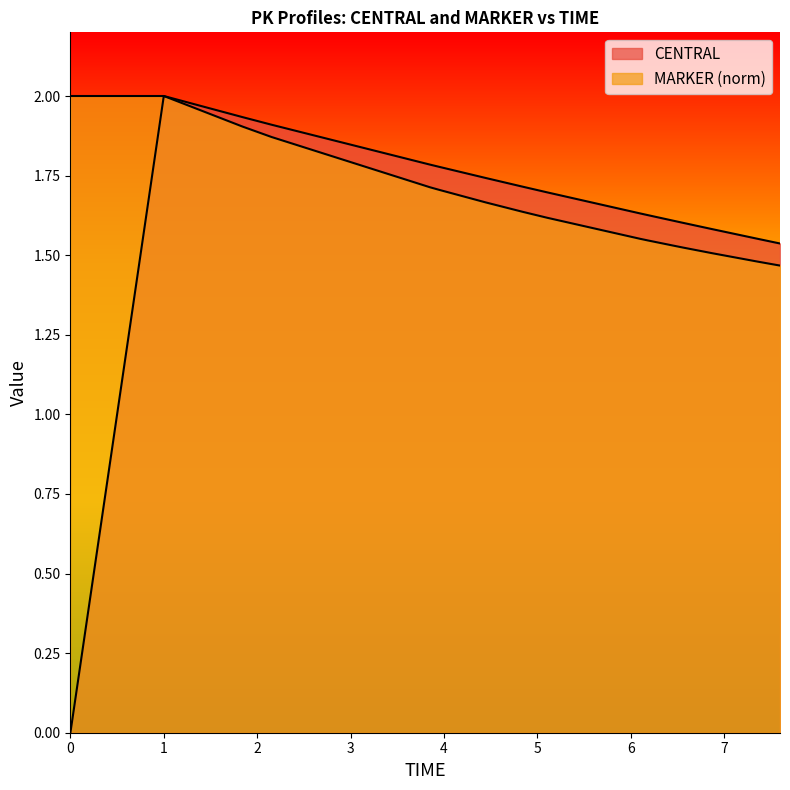

True or false: CENTRAL has more than 2 points higher than both neighbors.

False